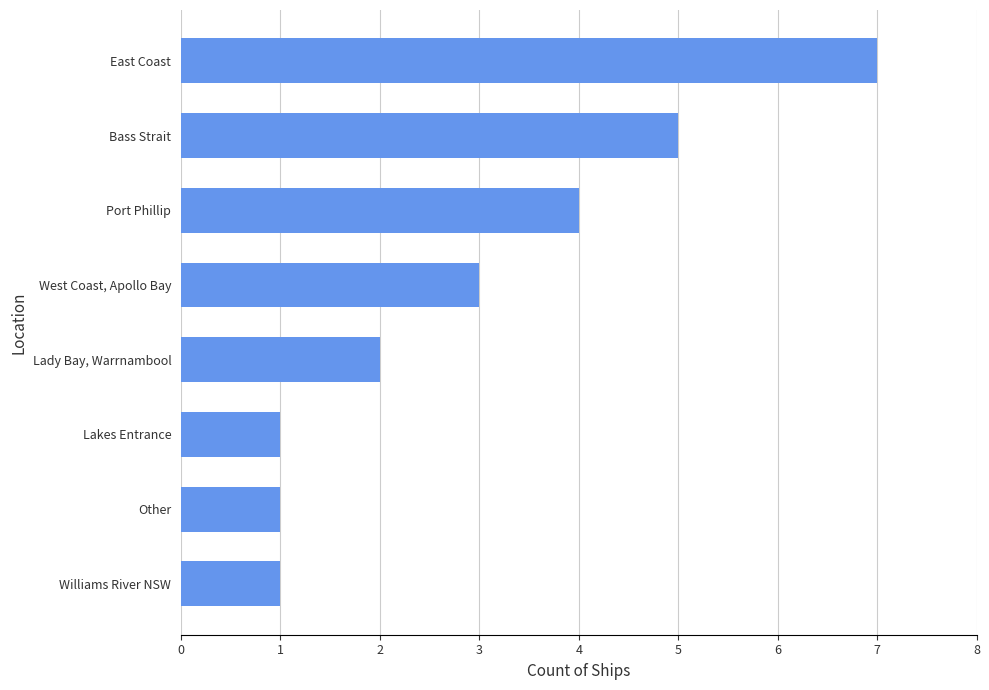

What is the change in value from Port Phillip to East Coast?

+3